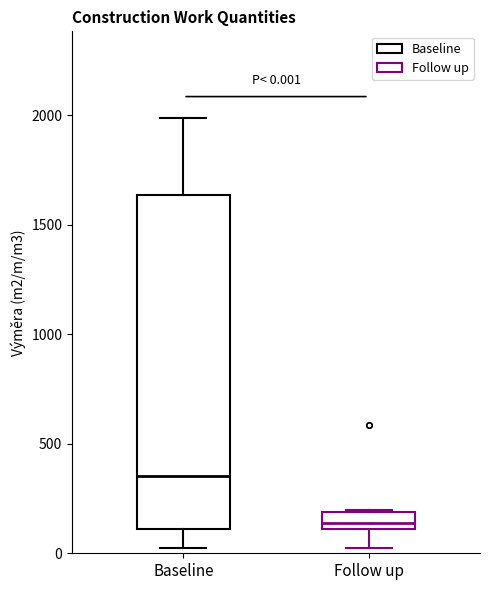

Comparing the boxes themselves (not the whiskers), which one is the tallest?

Baseline